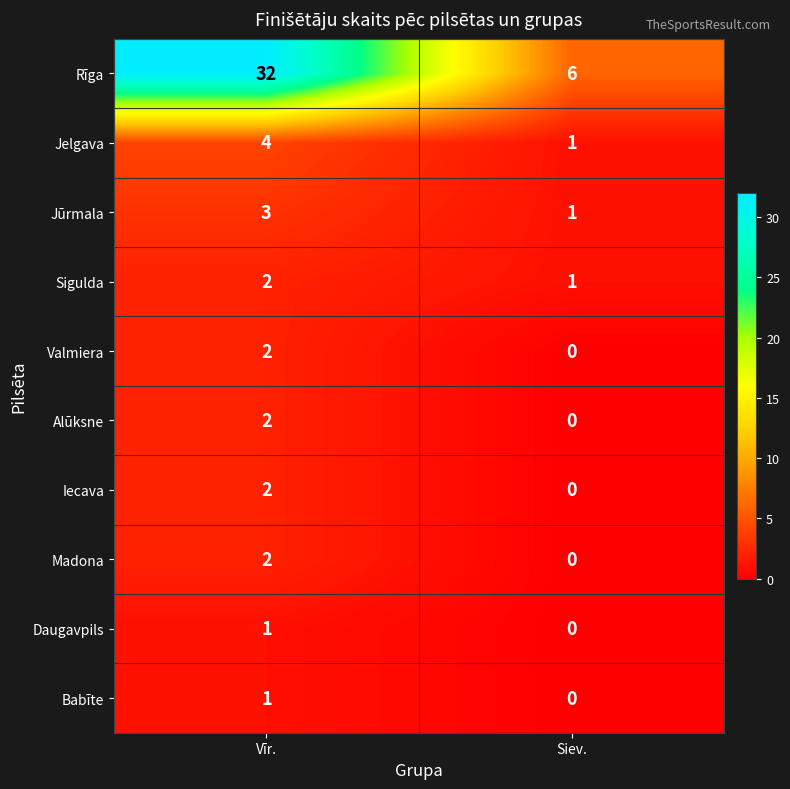

What is the difference between the maximum and minimum values in the Rīga series?

26